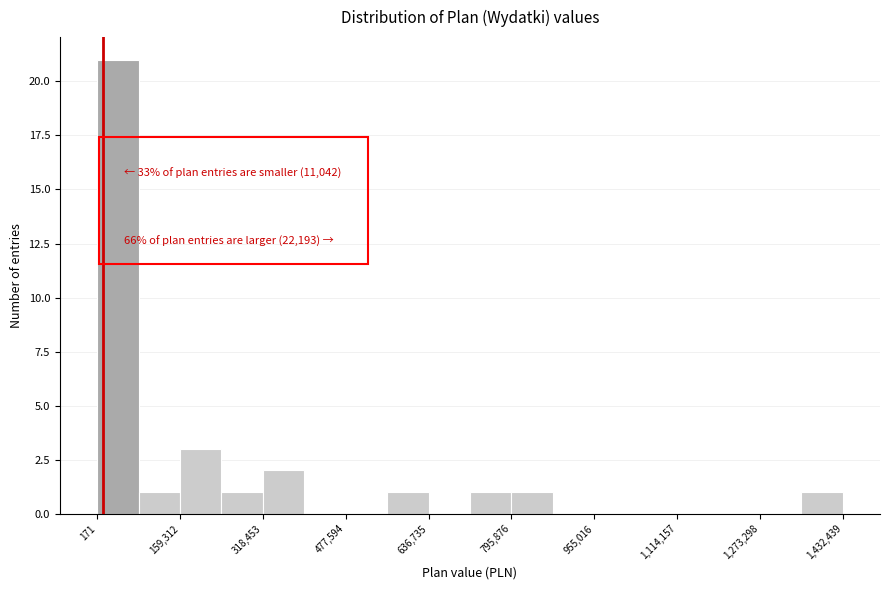

Read against the x-axis, roughly where is the centre of the tallest bar?

40000